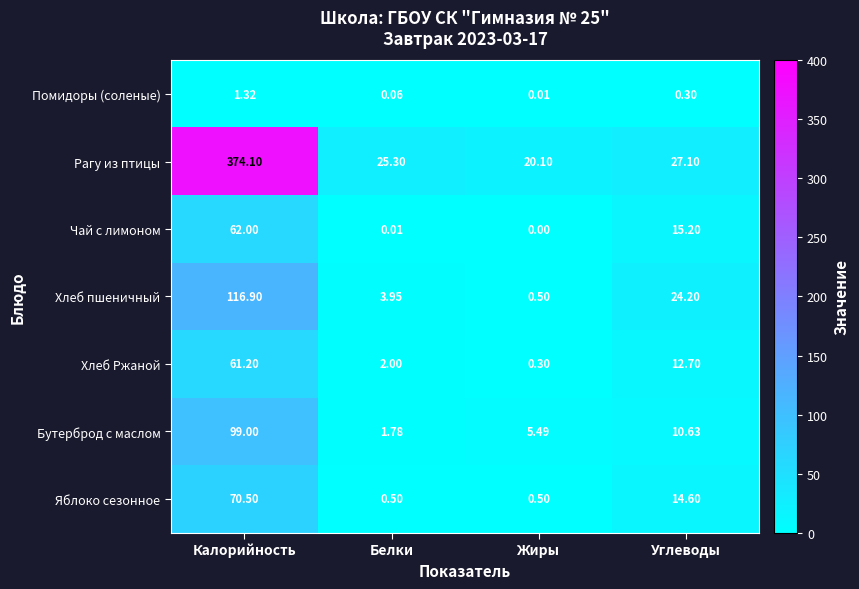

Rank the series by their maximum value, from highest to lowest.

Рагу из птицы, Хлеб пшеничный, Бутерброд с маслом, Яблоко сезонное, Чай с лимоном, Хлеб Ржаной, Помидоры (соленые)